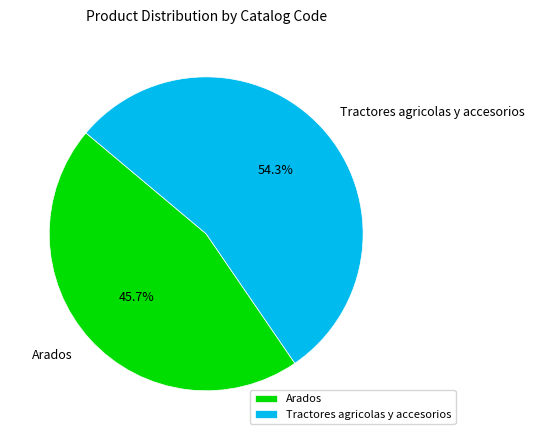

How many segments does this pie chart have?

2